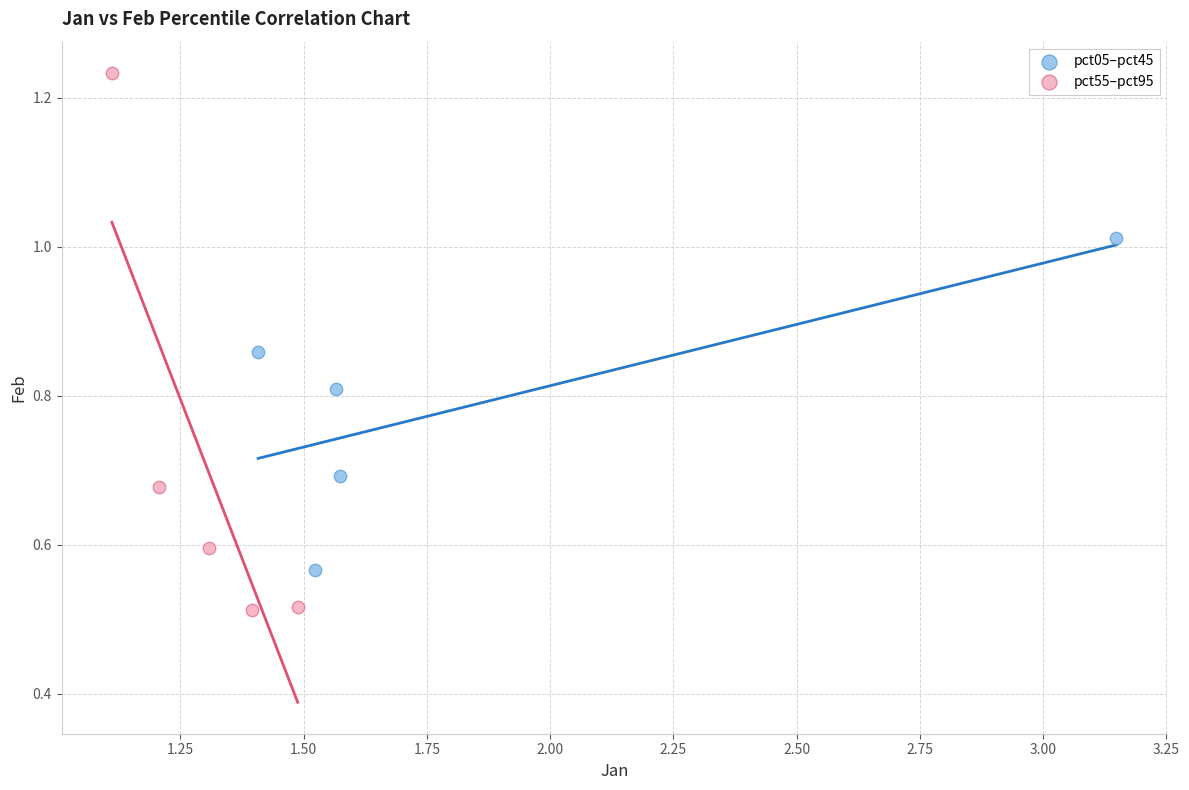

Which series reaches the minimum Y coordinate?

pct55–pct95